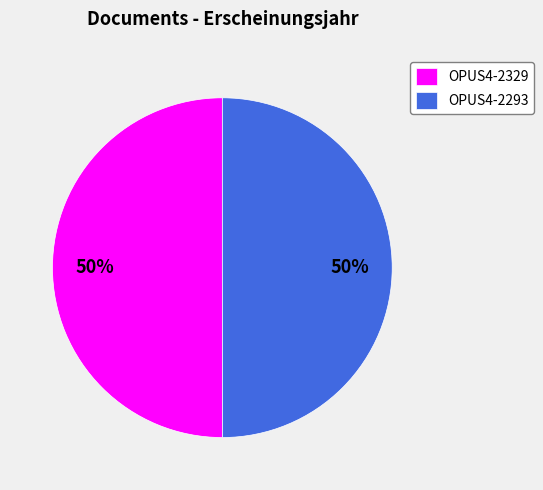

Is the sum of OPUS4-2293 and OPUS4-2329 greater than half?

Yes